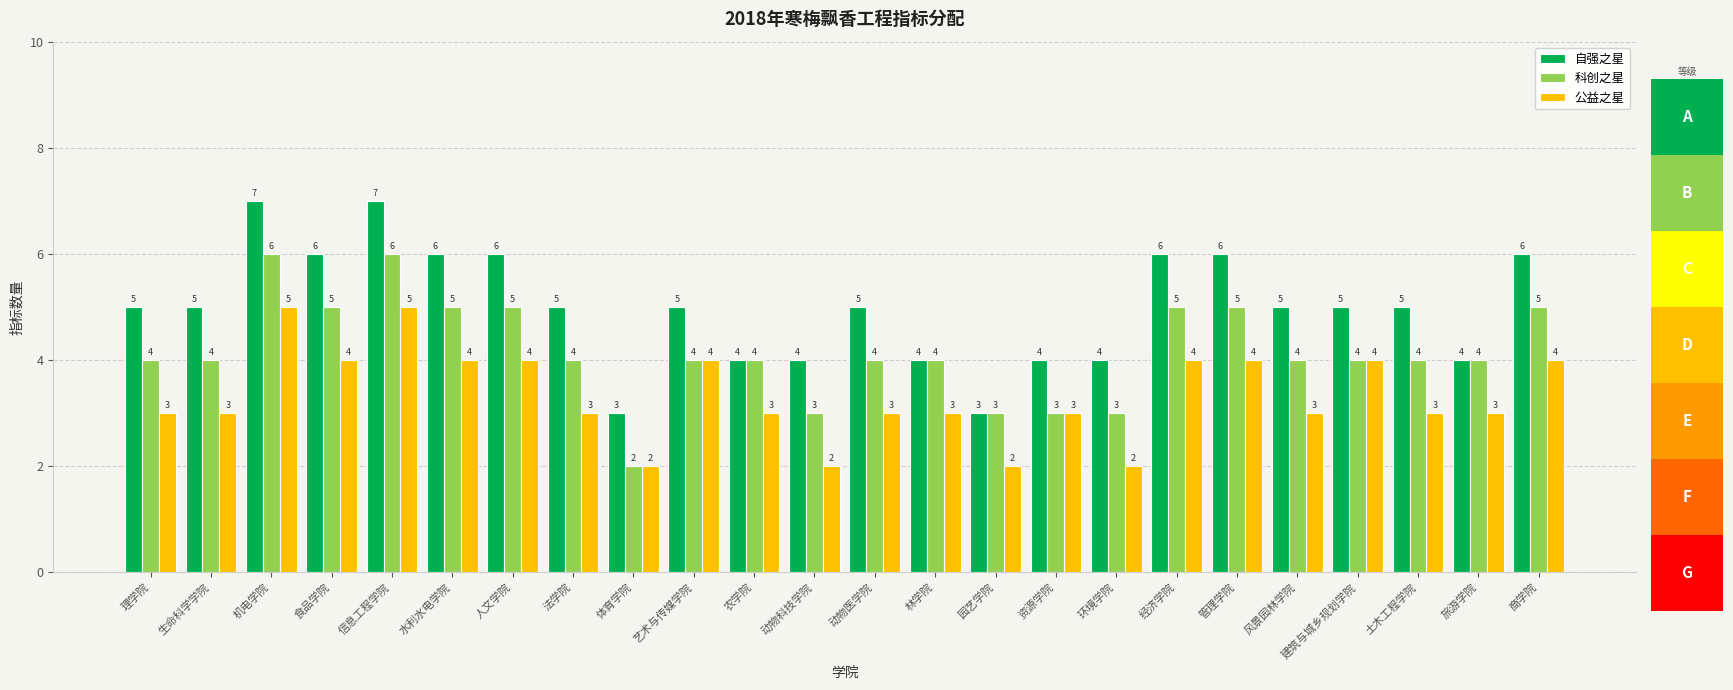

What is the average value of the 自强之星 series?

5